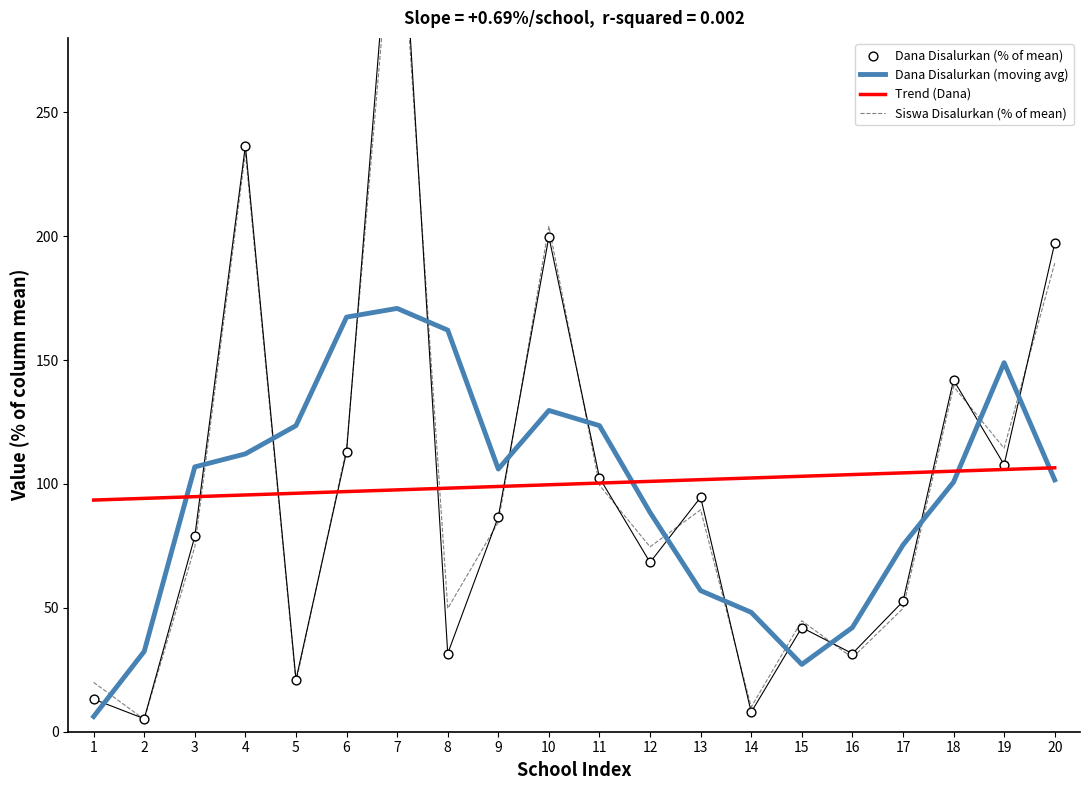

Which series has the largest total across all categories?

Trend (Dana)